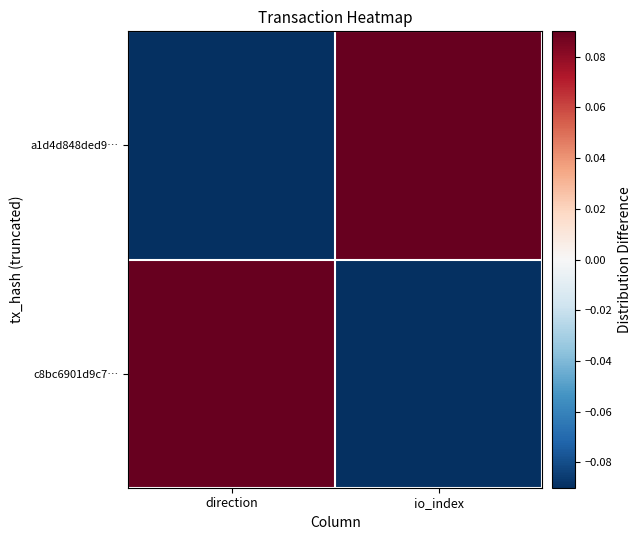

At which category is the sum across all series the highest?

direction